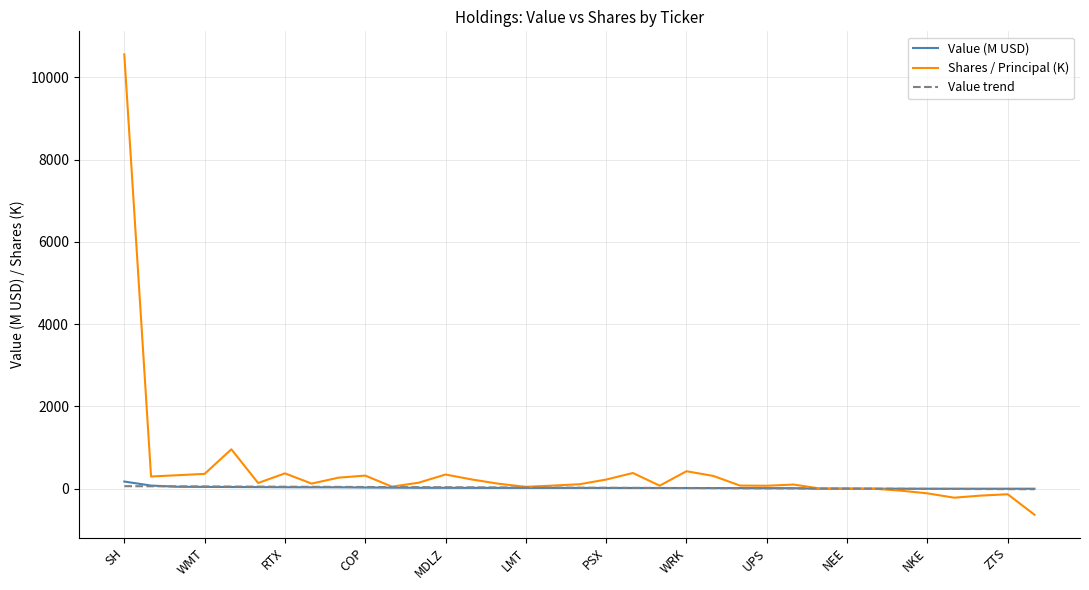

What is the smallest value displayed?

-632.5